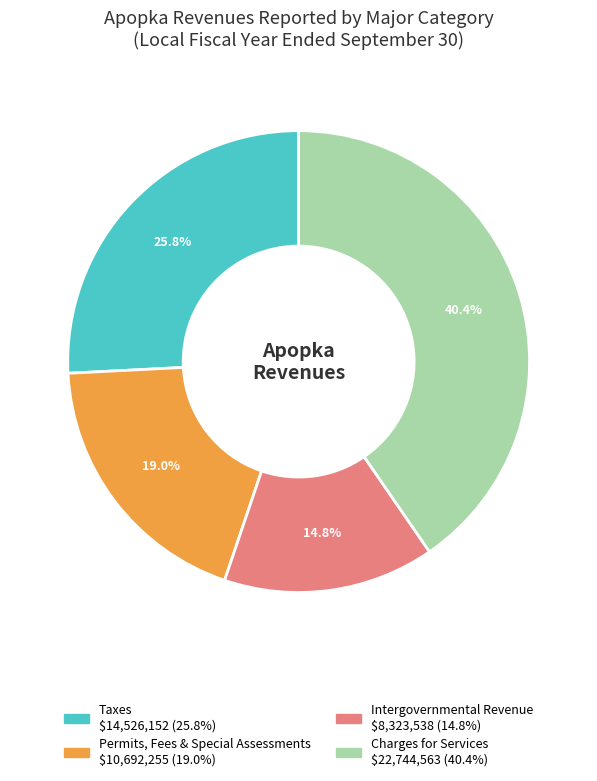

Is there any slice that represents more than half of the pie?

No